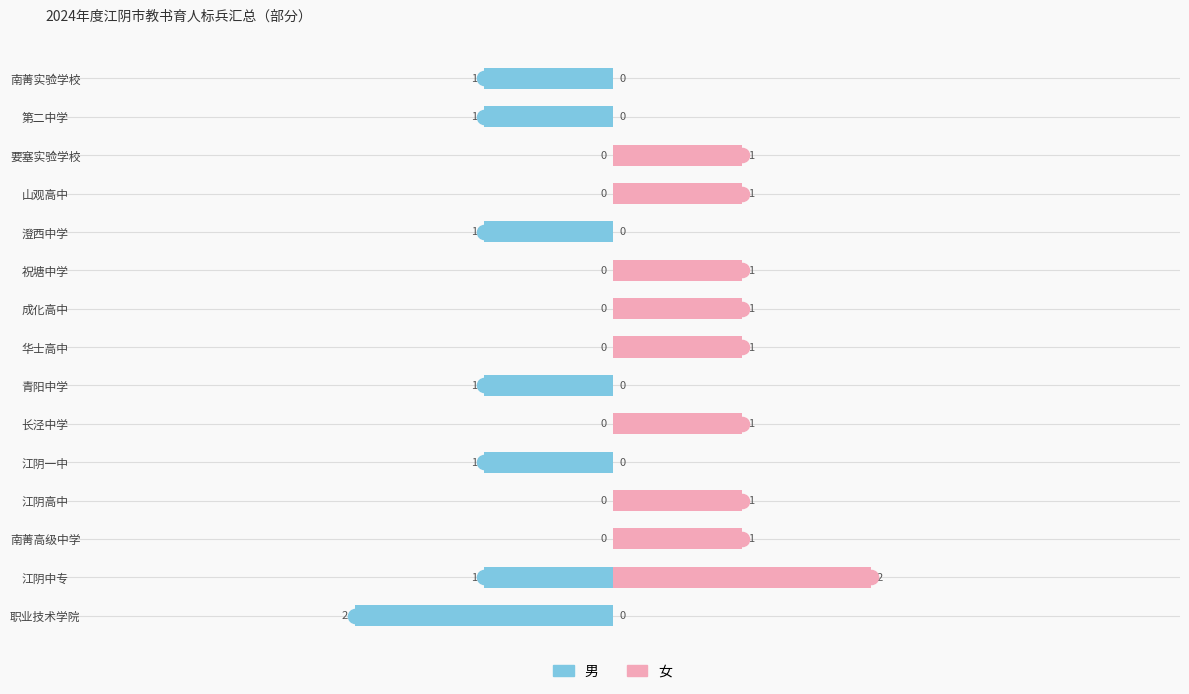

Reading left to right, list all the values displayed in this chart.

男: -2	-1	0	0	-1	0	-1	0	0	0	-1	0	0	-1	-1
女: 0	2	1	1	0	1	0	1	1	1	0	1	1	0	0